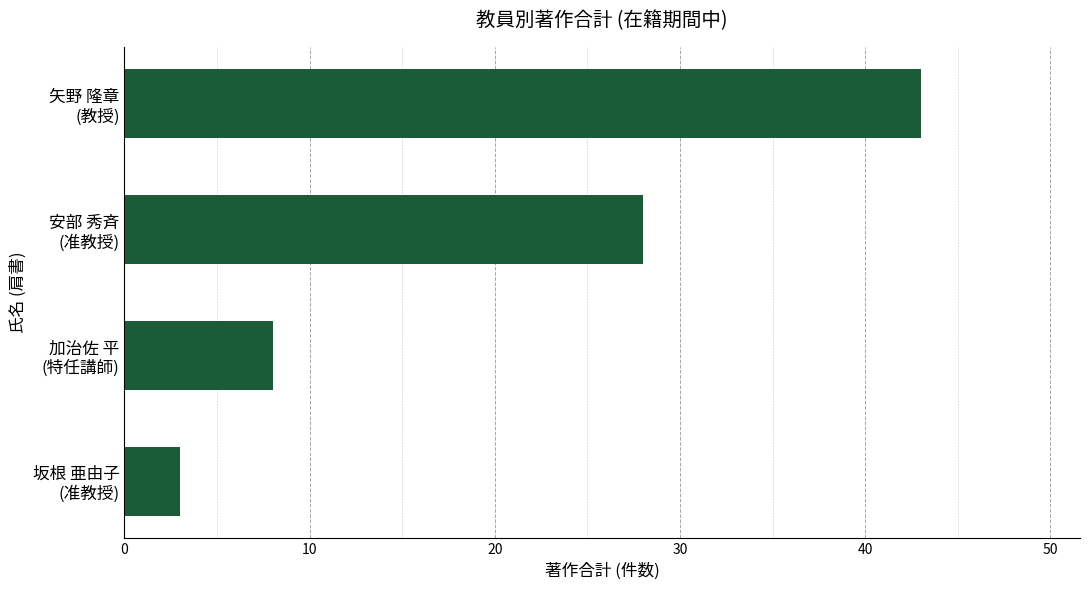

What is the difference between the second highest and second lowest values?

20